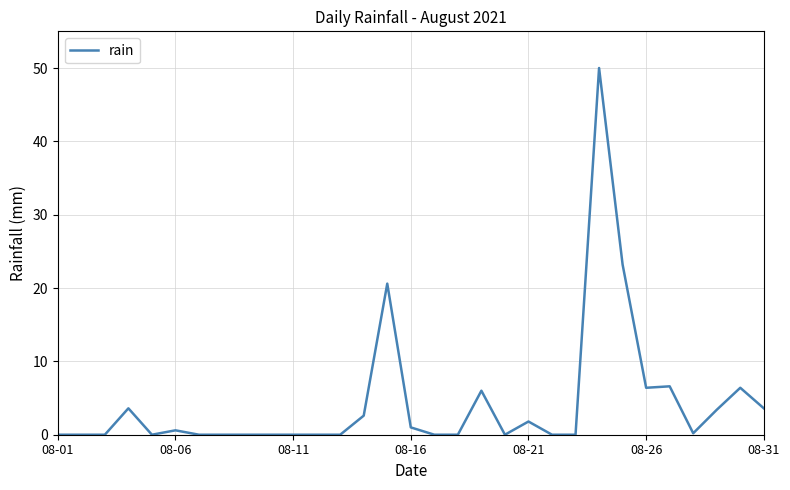

Is this an area chart (filled region under the line)?

No